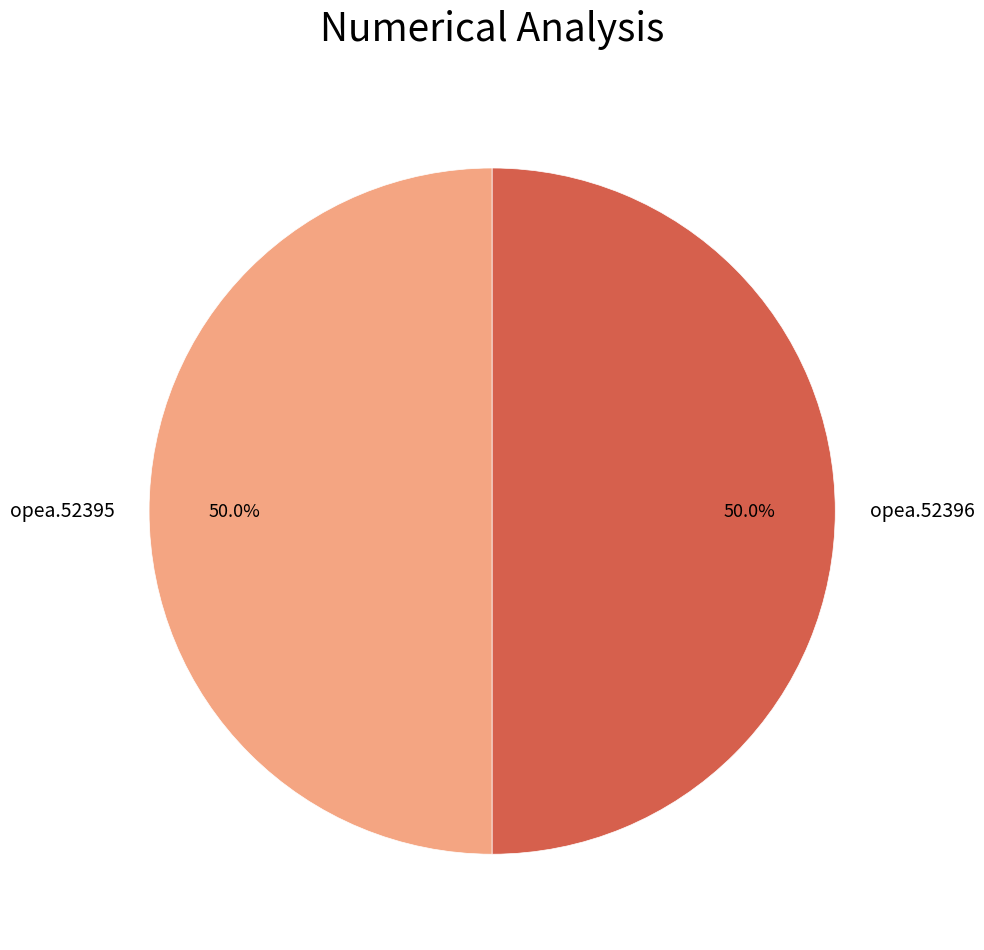

What percentage is NOT represented by opea.52395?

50.0%